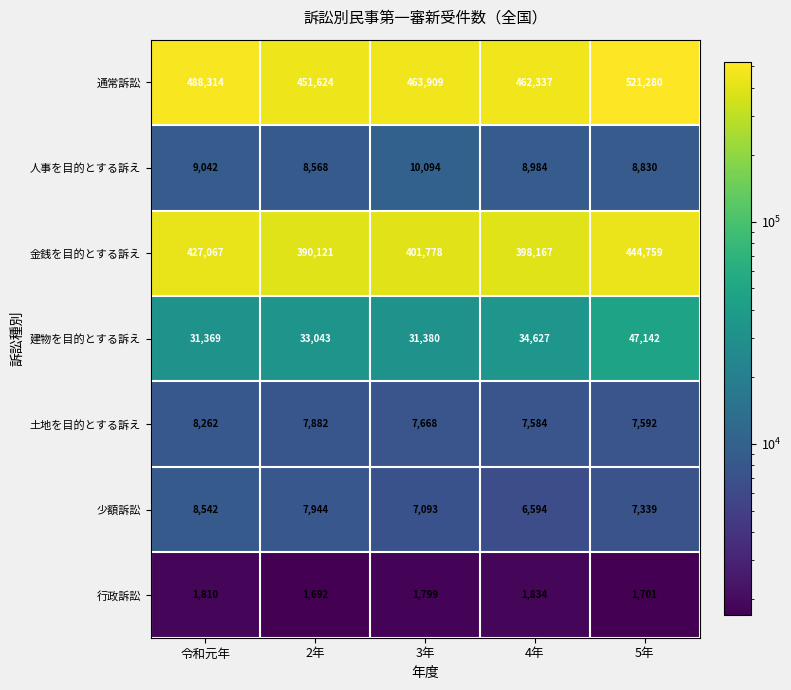

True or false: 人事を目的とする訴え has a value of 10094 at 3年.

True